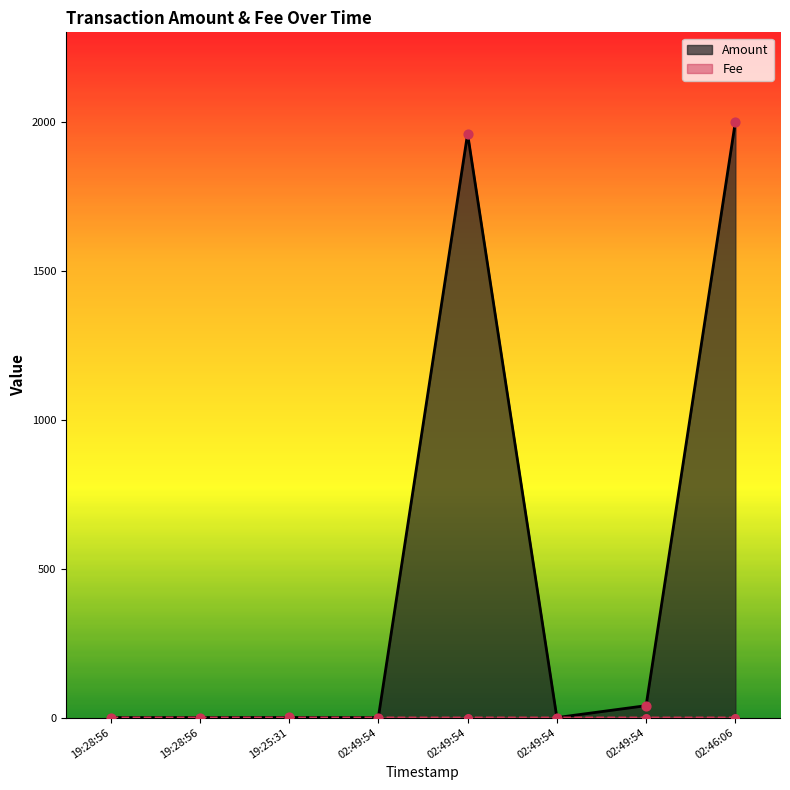

Which series has the largest total across all categories?

Amount